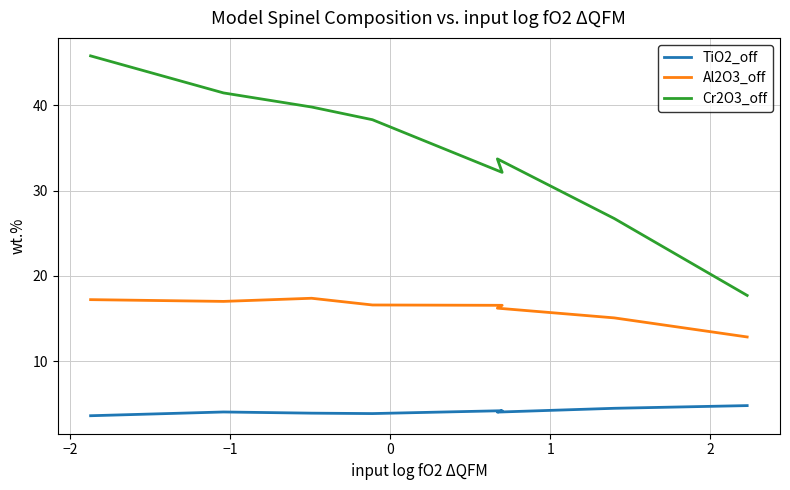

What is the minimum value for TiO2_off?

3.6